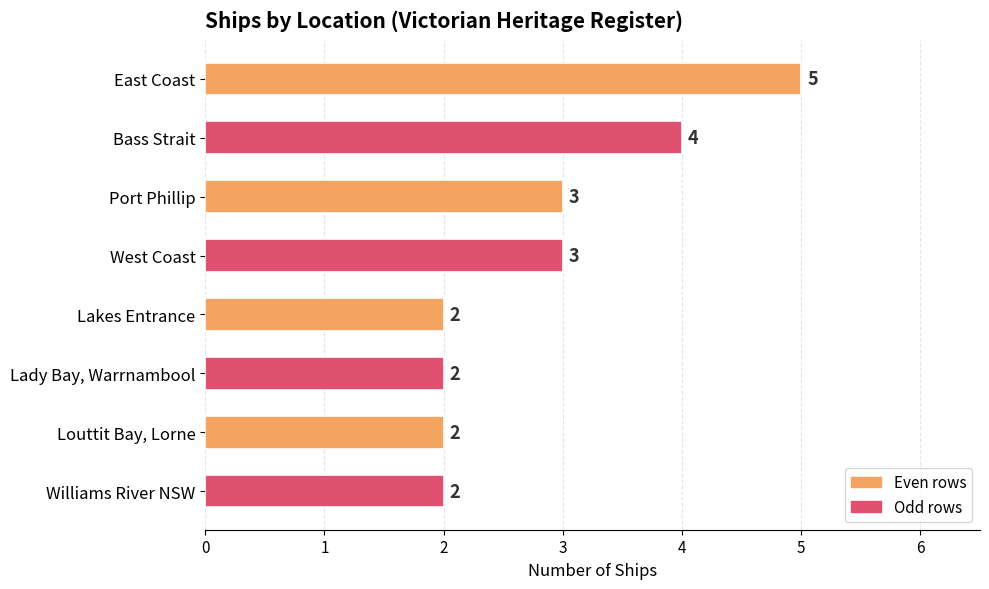

Approximately how many times larger is the value at Lady Bay, Warrnambool compared to Lakes Entrance?

1.0